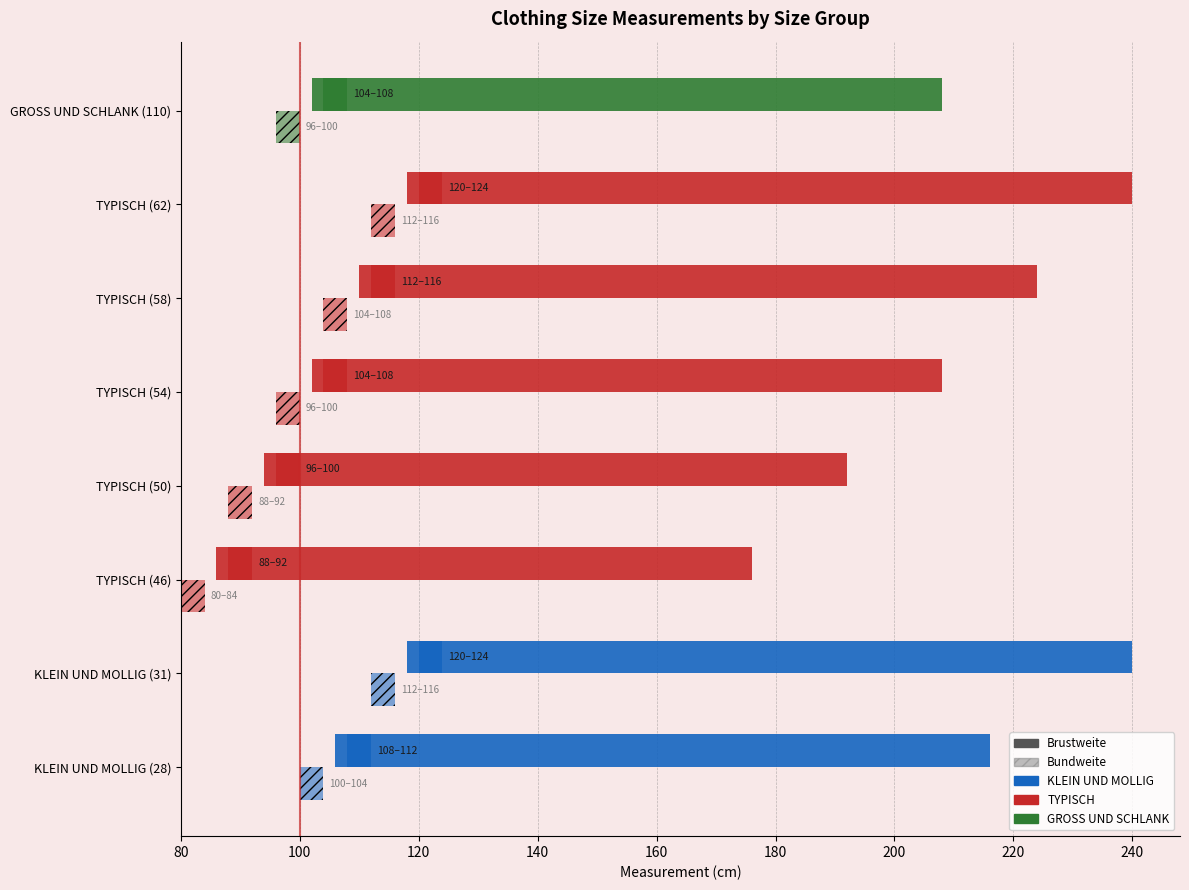

What is the change in value from TYPISCH (62) to GROSS UND SCHLANK (110)?

-16